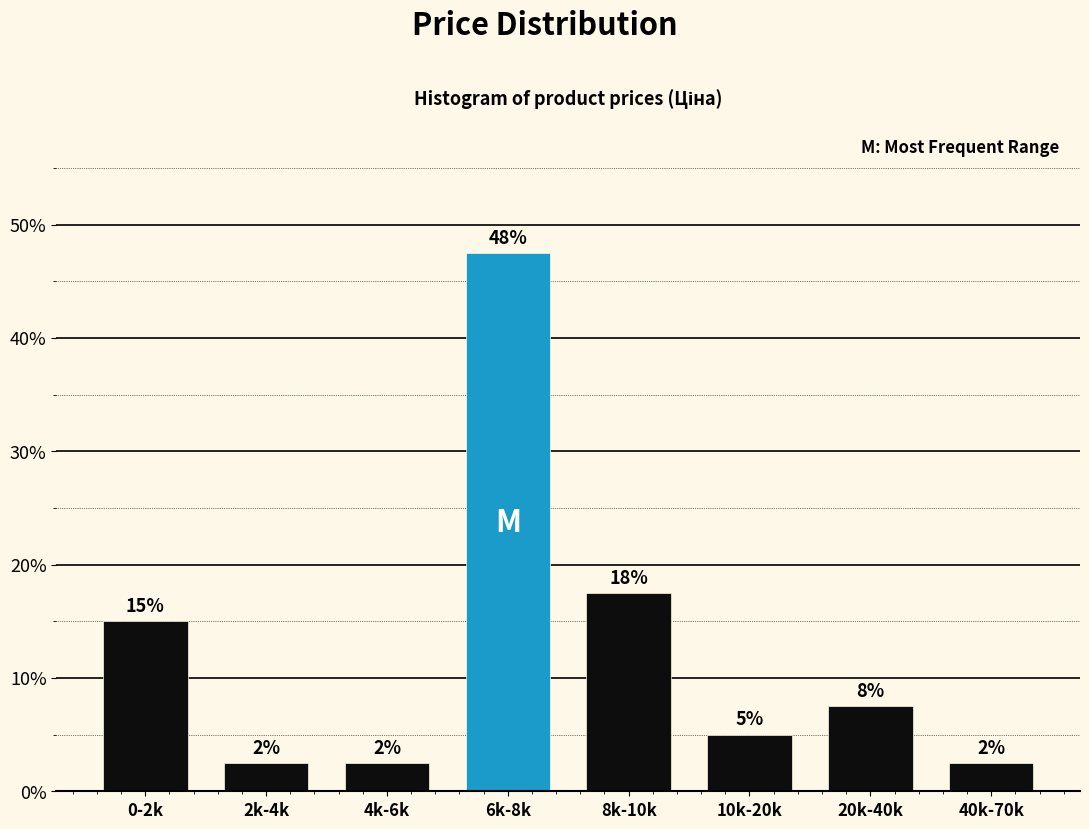

How many bars are there in total?

8